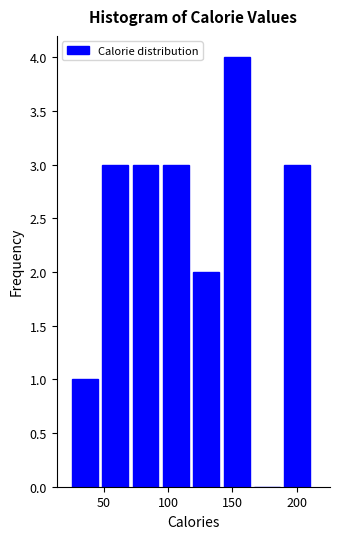

Reading left to right, list every bar in this chart as the range it spans on the x-axis followed by its height. Neither the bar edges nor the heights are printed on the chart, so give them approximately, as read against the axes.

25 to 50: 1
50 to 70: 3
70 to 95: 3
95 to 120: 3
120 to 145: 2
145 to 165: 4
165 to 190: 0
190 to 215: 3